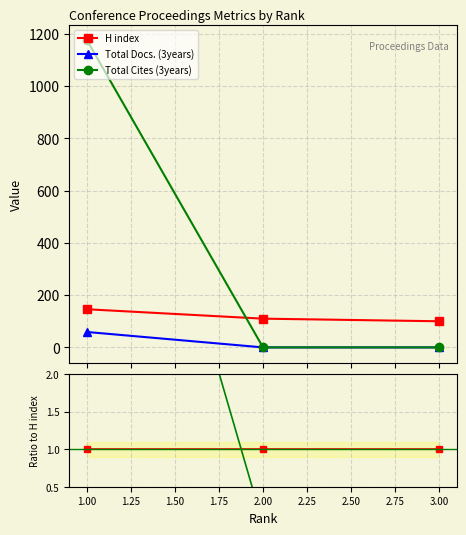

The value of Total Docs. (3years) at 3.00 is 0.2. True or false?

False